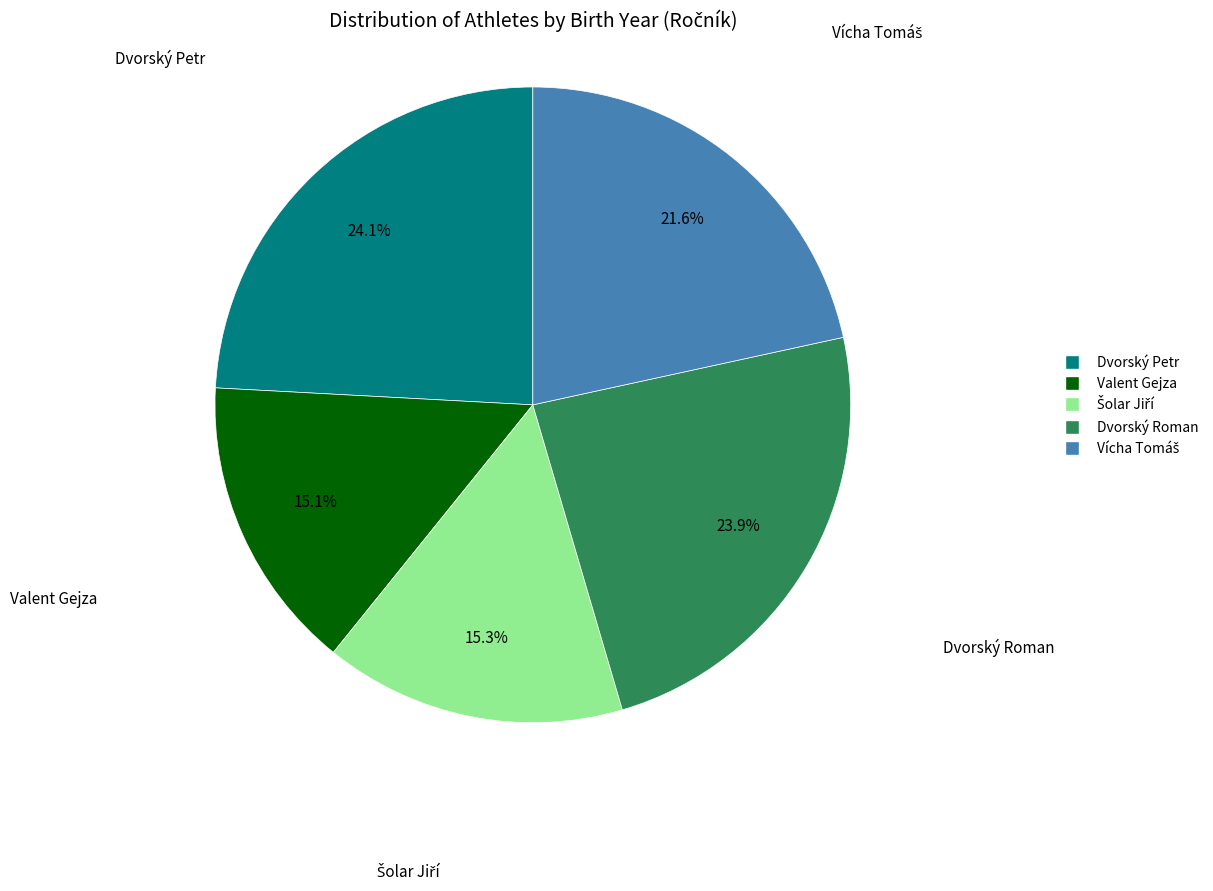

What is the ratio of the value at Dvorský Petr to the value at Dvorský Roman?

1.0